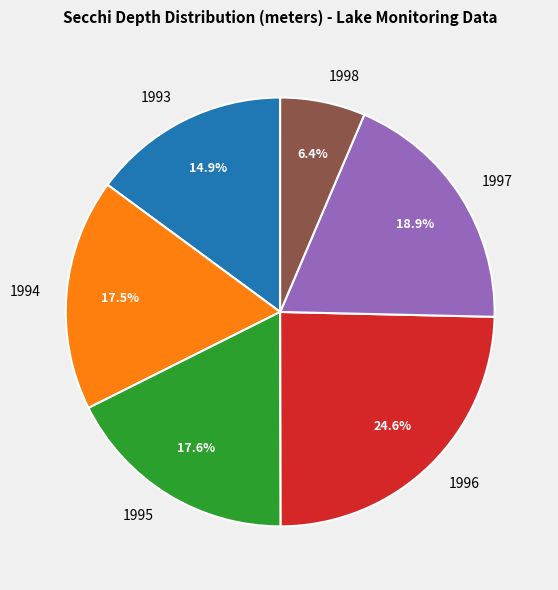

Count the number of slices in the pie.

6